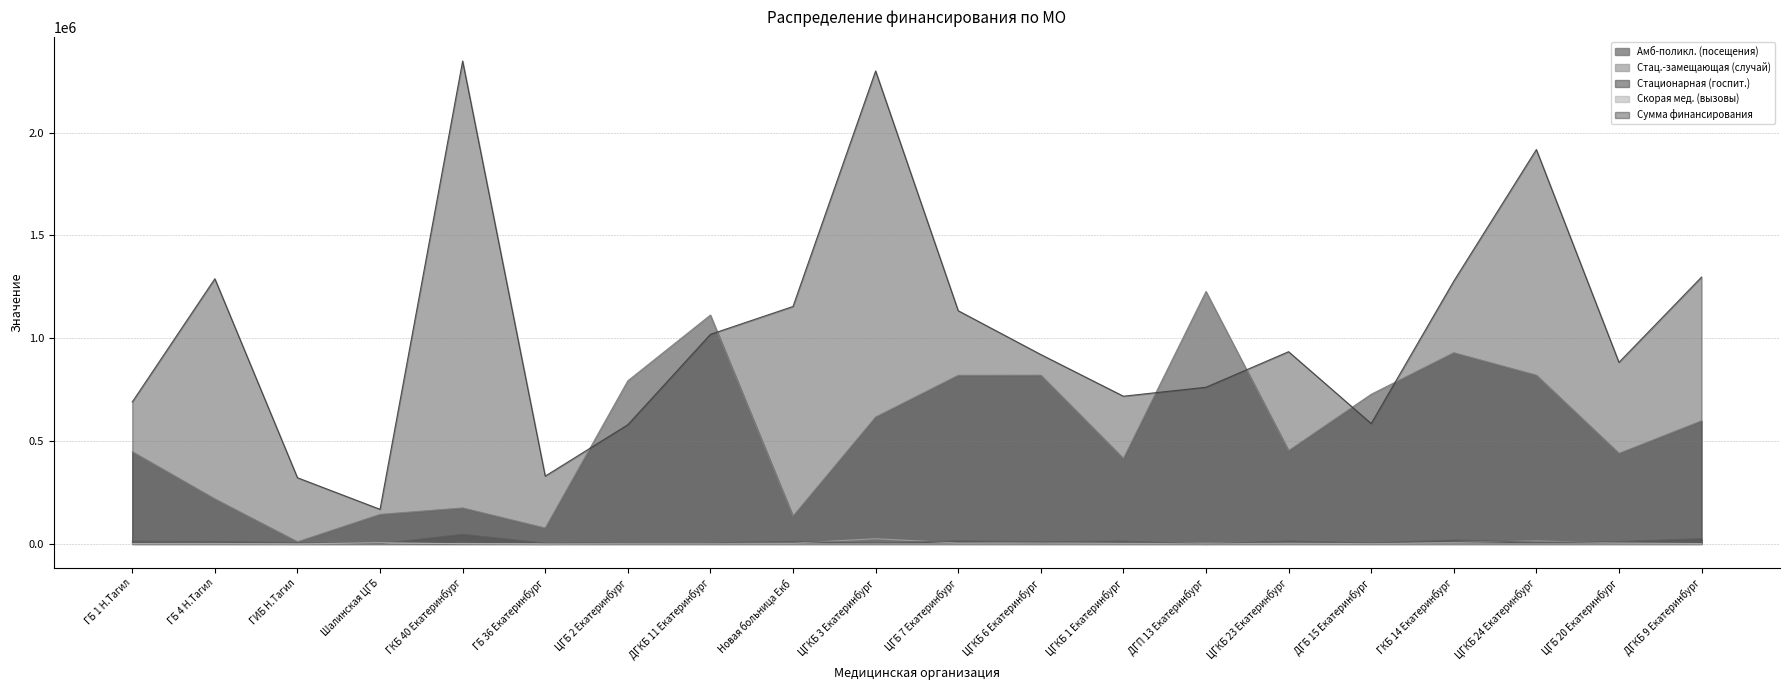

Rank the series by their maximum value, from lowest to highest.

Скорая мед. (вызовы), Стац.-замещающая (случай), Стационарная (госпит.), Амб-поликл. (посещения), Сумма финансирования